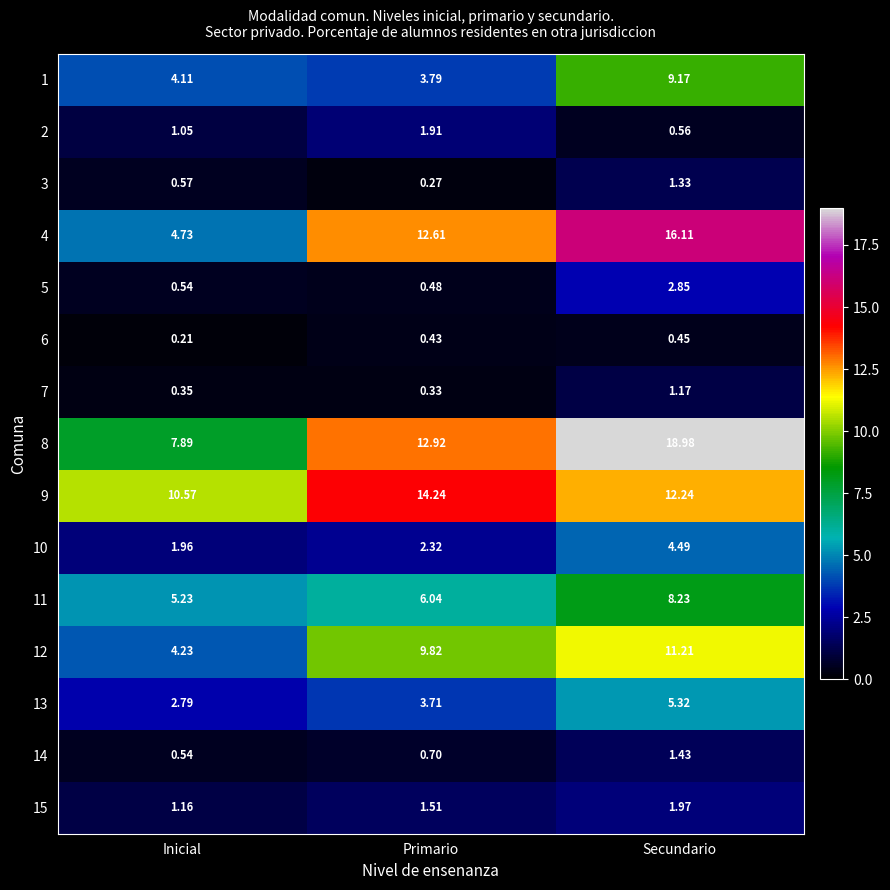

List the labels in order of 11 value, largest first.

Secundario, Primario, Inicial